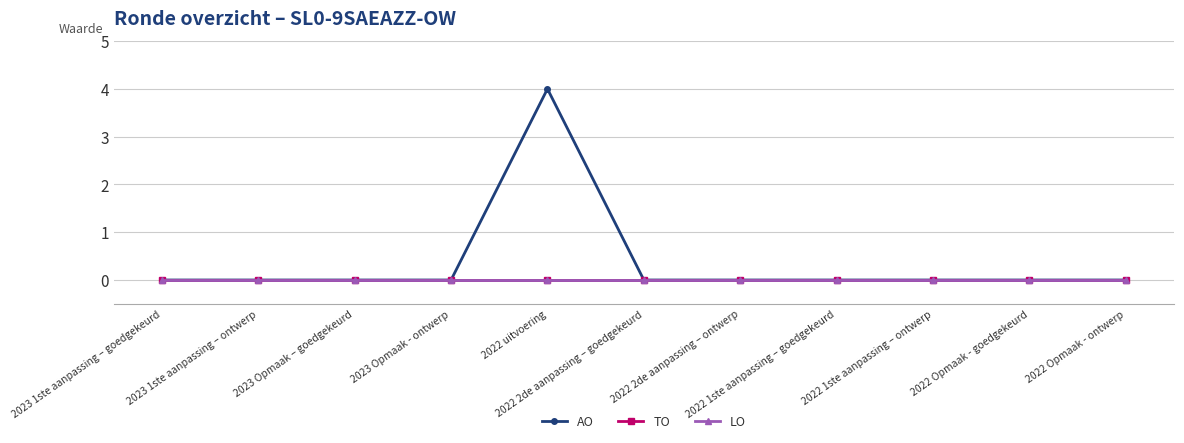

True or false: AO and LO intersect in this chart.

False